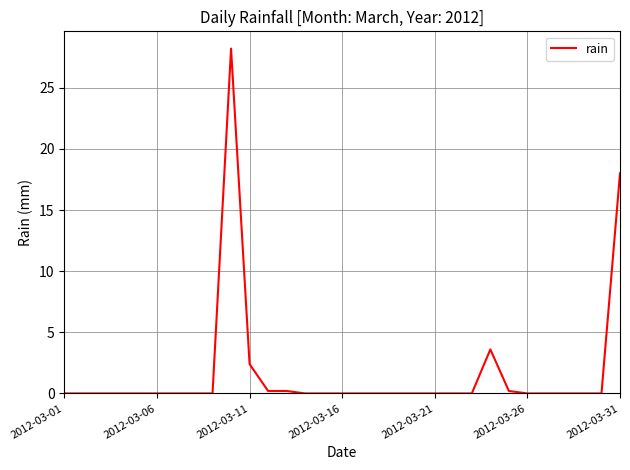

What is the maximum value shown in the chart?

28.2